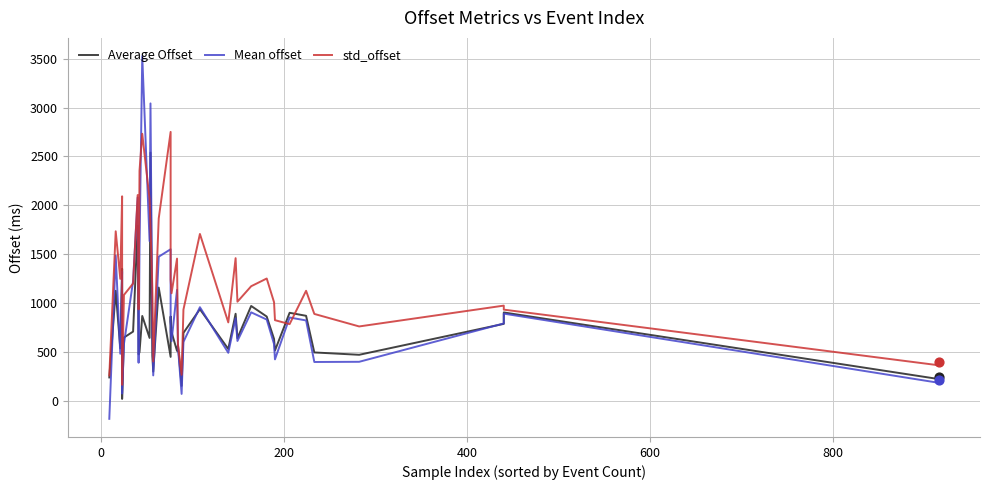

Which series reaches the maximum Y coordinate?

Mean offset